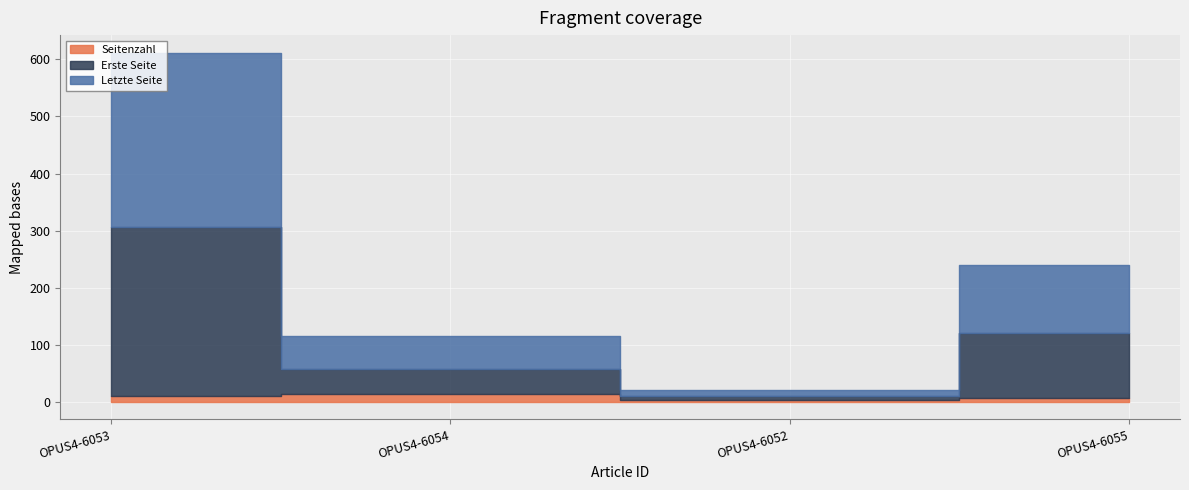

At which label does Letzte Seite reach its peak?

OPUS4-6053